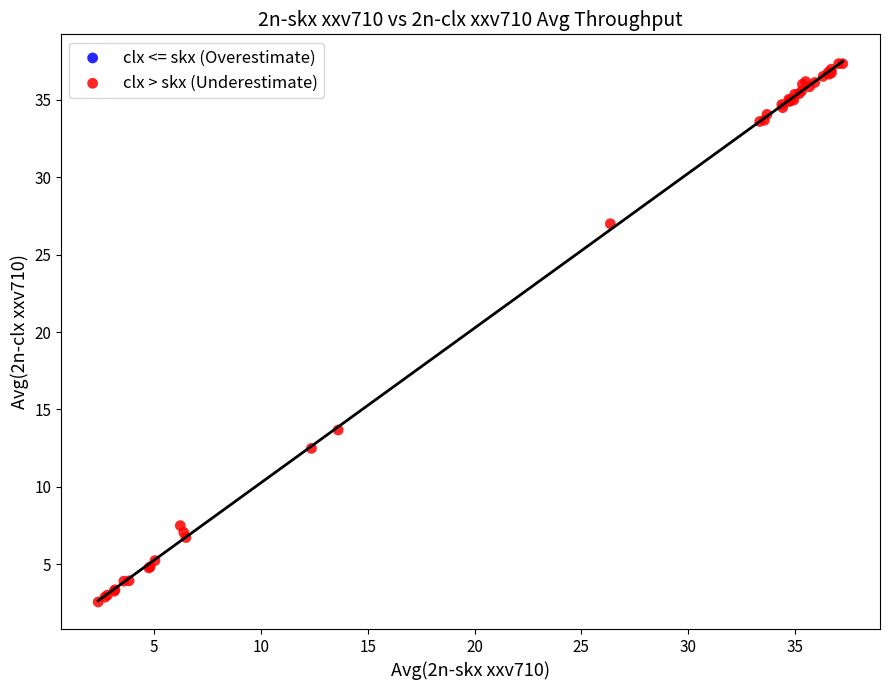

What Y value in the scatter plot is closest to 19?

13.7